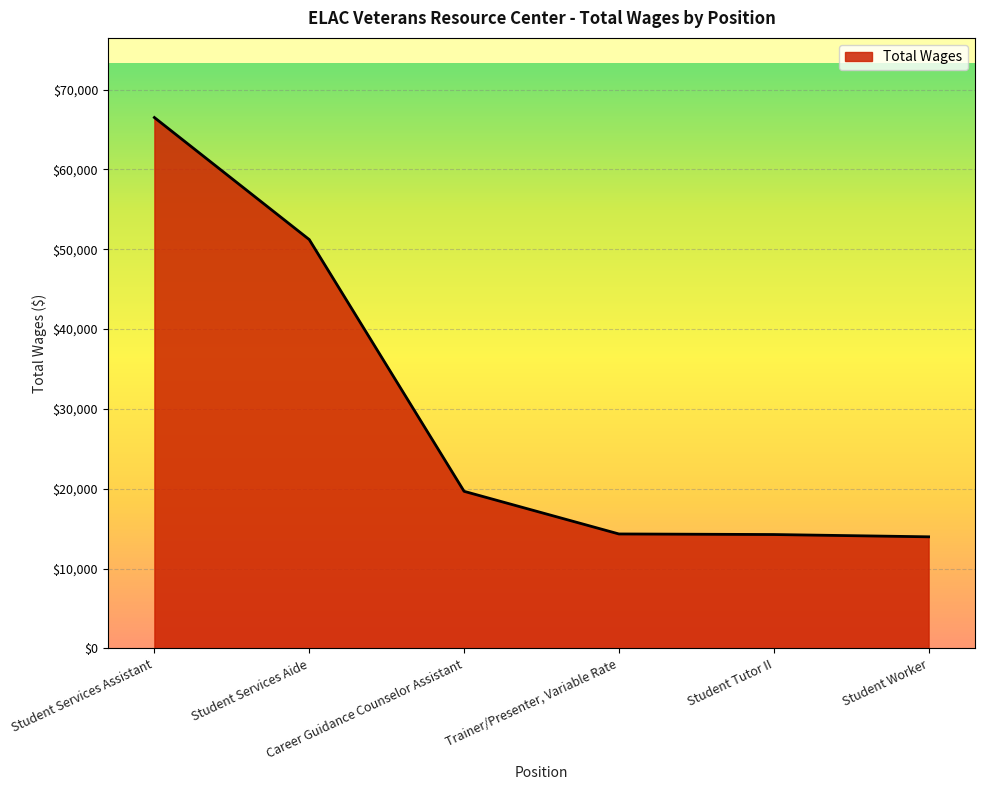

What is the smallest value displayed?

13983